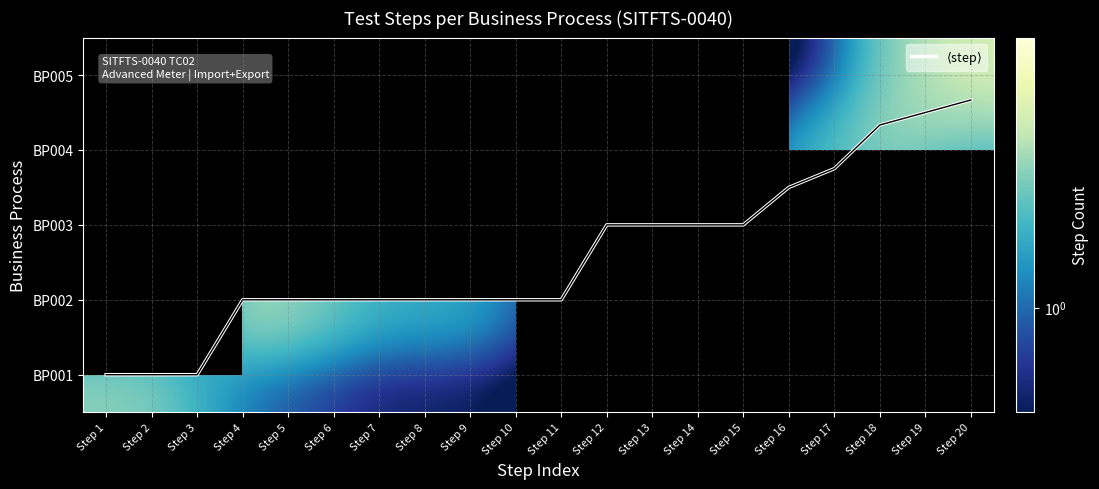

At which label is BP002 closest to 1?

Step 3